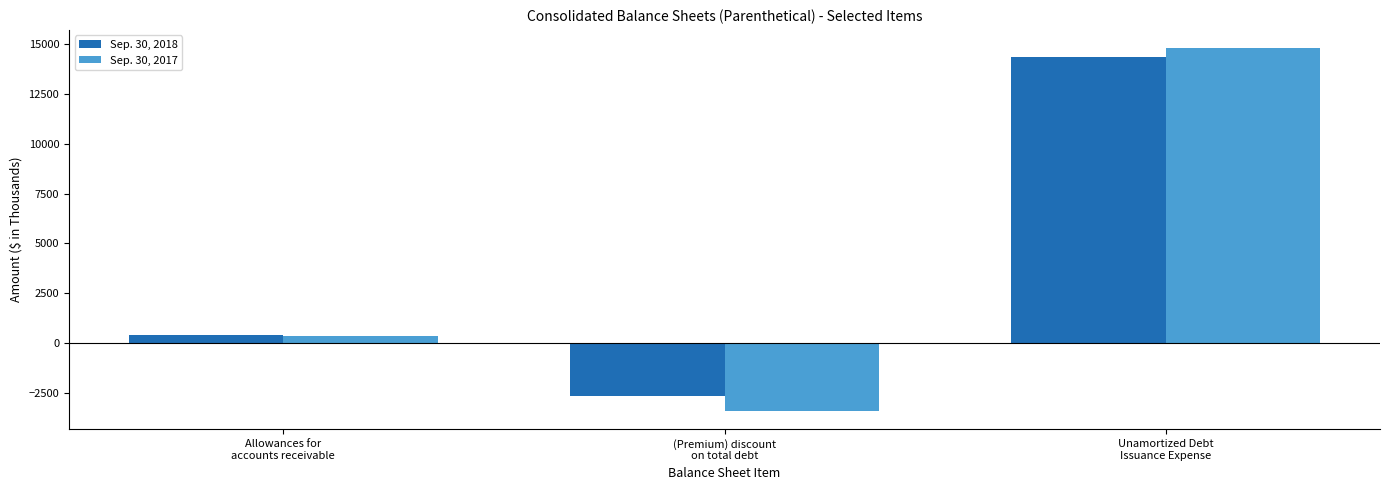

How many bars are there in each group?

2